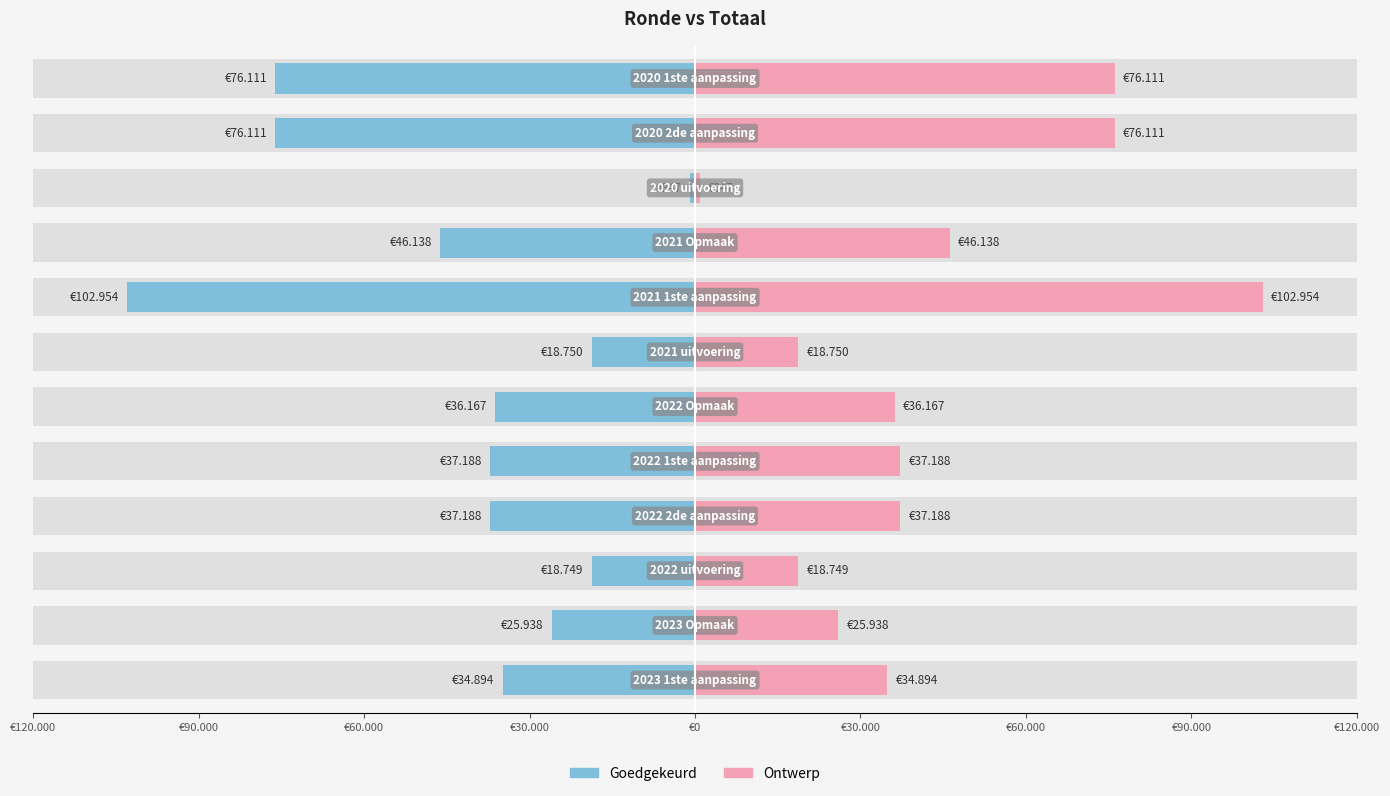

What is the sum of all Ontwerp values?

511035